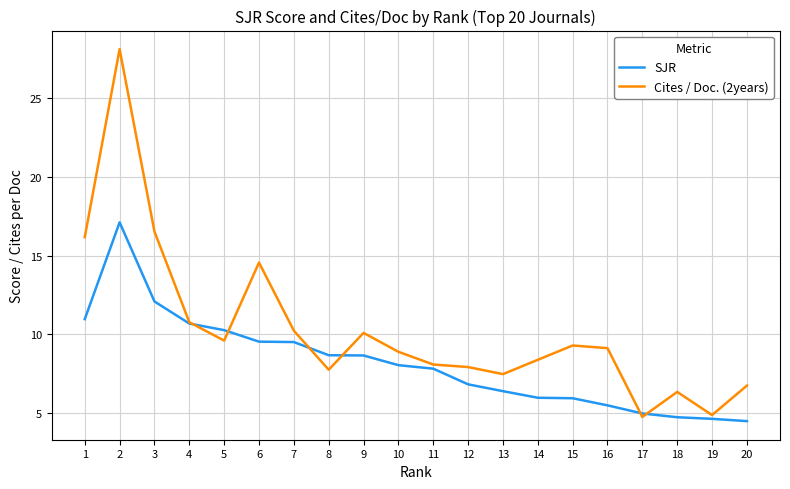

Rank the series by their maximum value, from lowest to highest.

SJR, Cites / Doc. (2years)